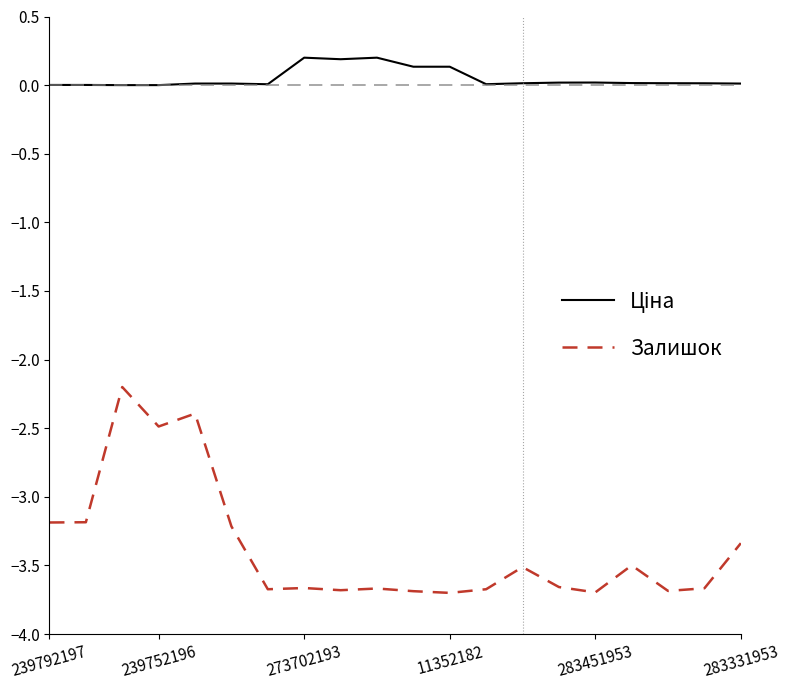

What is the minimum value shown in the chart?

-3.7